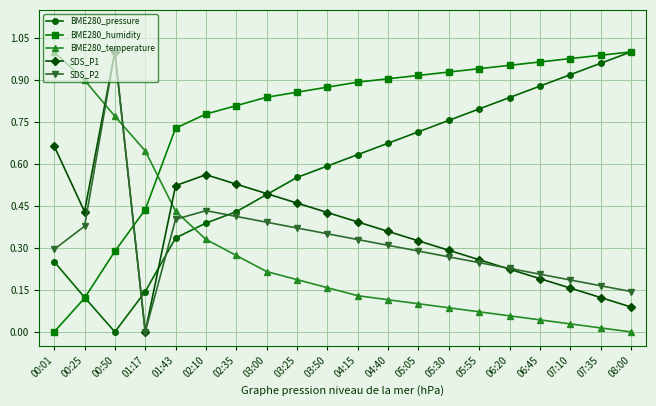

Where is the first local minimum for BME280_pressure?

00:50